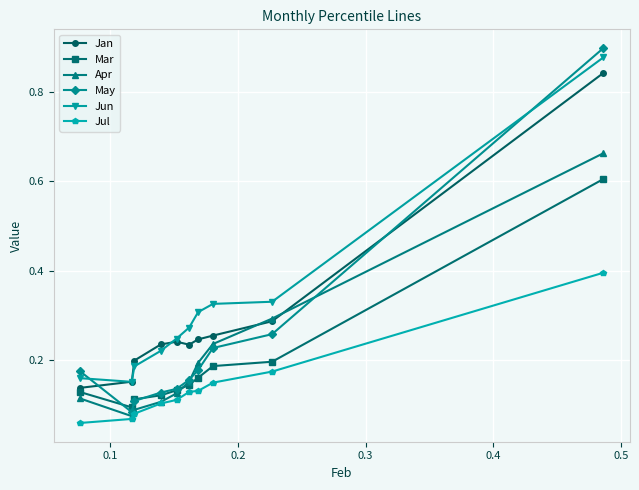

True or false: Mar and Jun cross at least once.

False